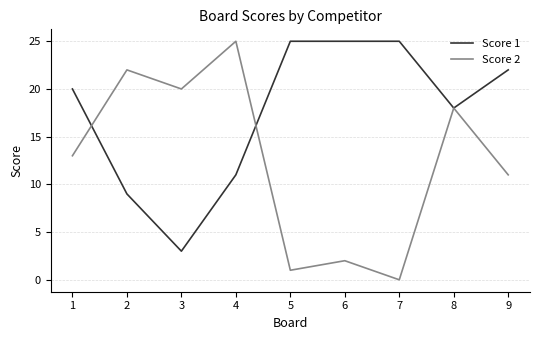

Where do Score 2 and Score 1 first cross each other?

1 and 2